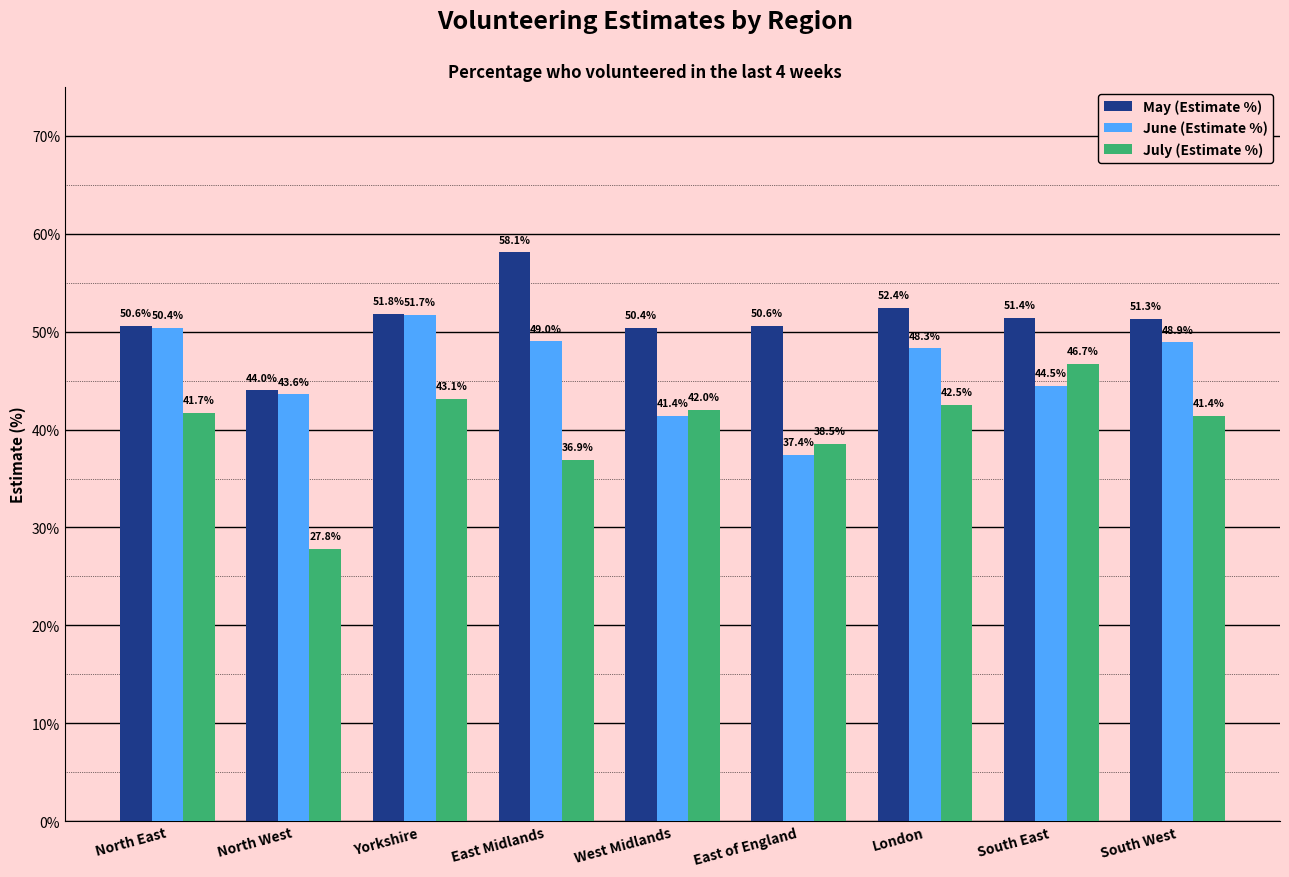

Where does the June (Estimate %) series first go above 48?

North East